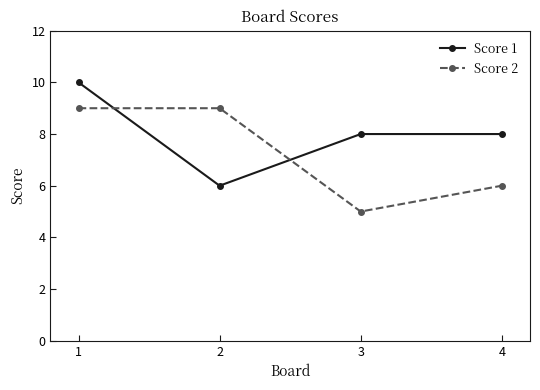

Is the value of Score 2 at 1 greater than the value of Score 1 at 1?

No